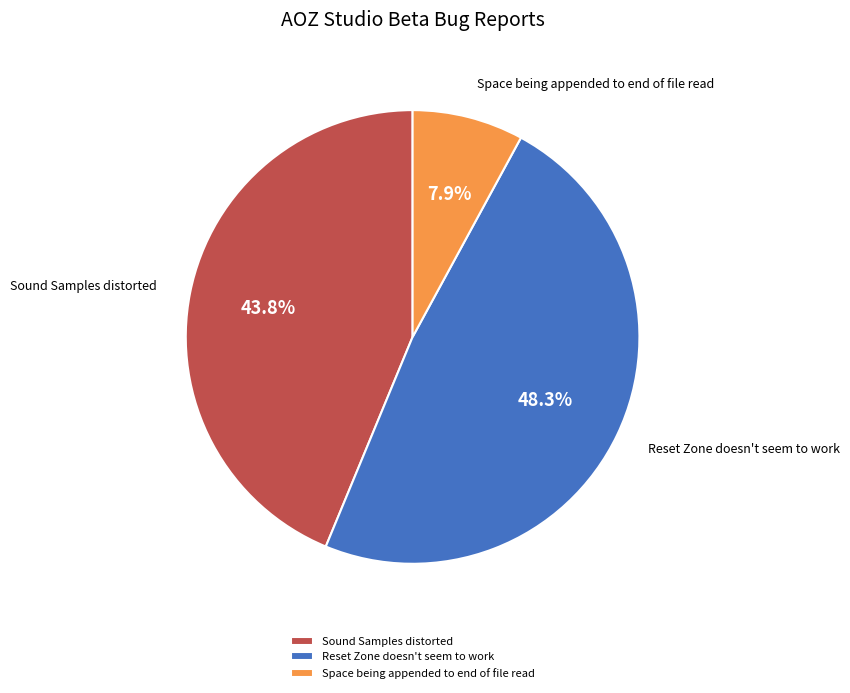

To the nearest percent, what is the combined percentage of Reset Zone doesn't seem to work and Space being appended to end of file read?

56%